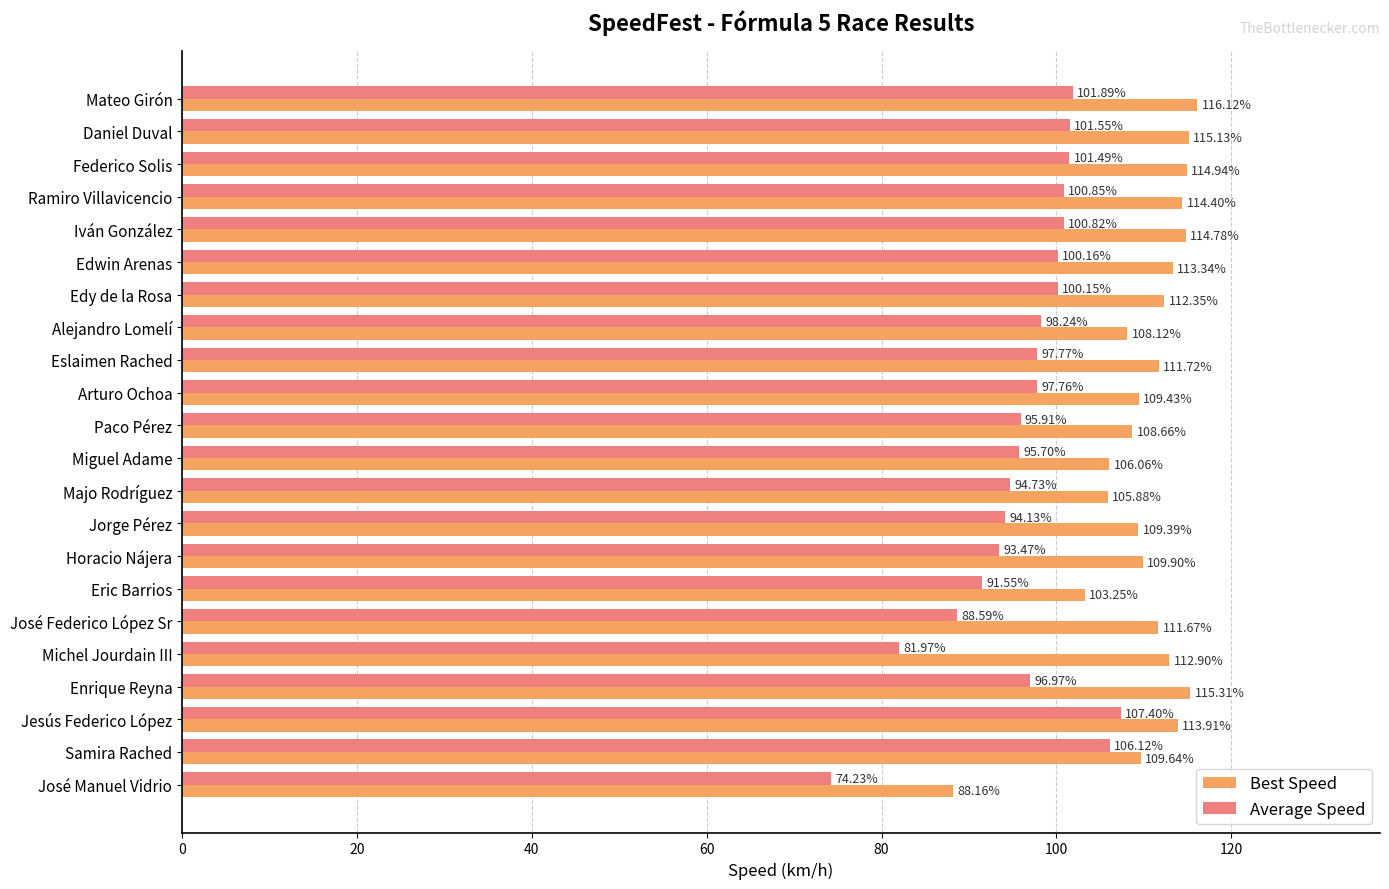

What is the sum of all Average Speed values?

2121.4